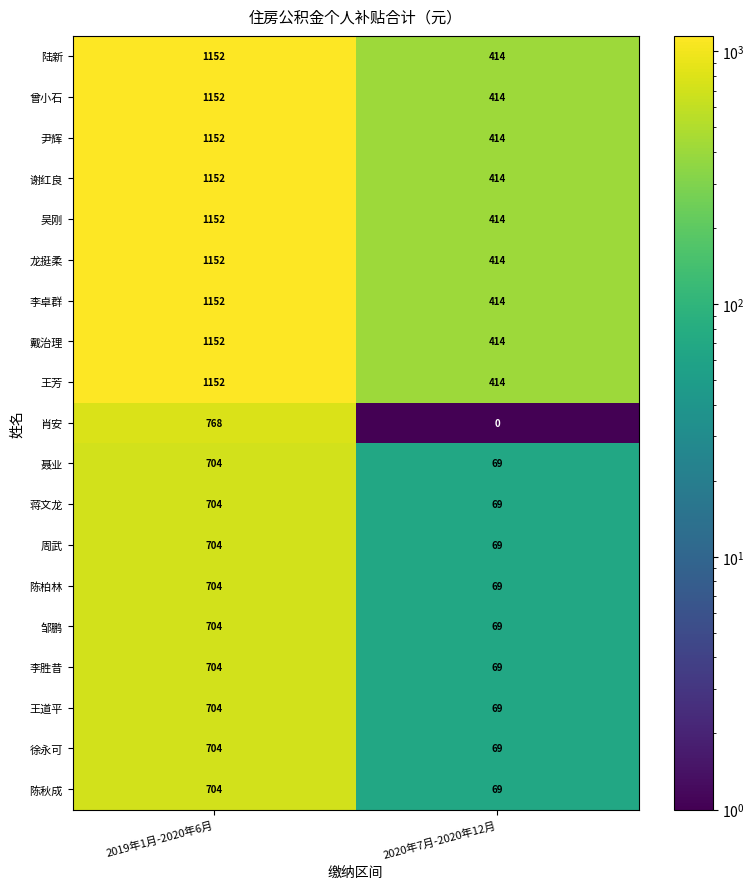

How many series are shown in this chart?

19